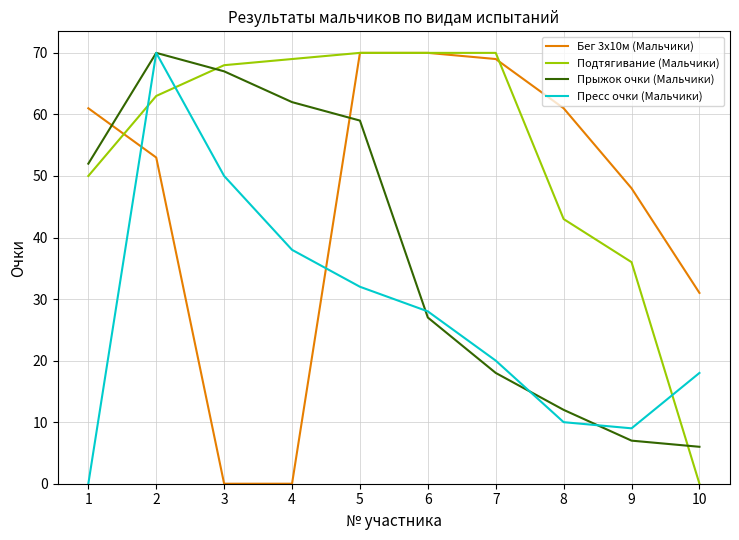

Which series changed the most between 3 and 7?

Бег 3х10м (Мальчики)